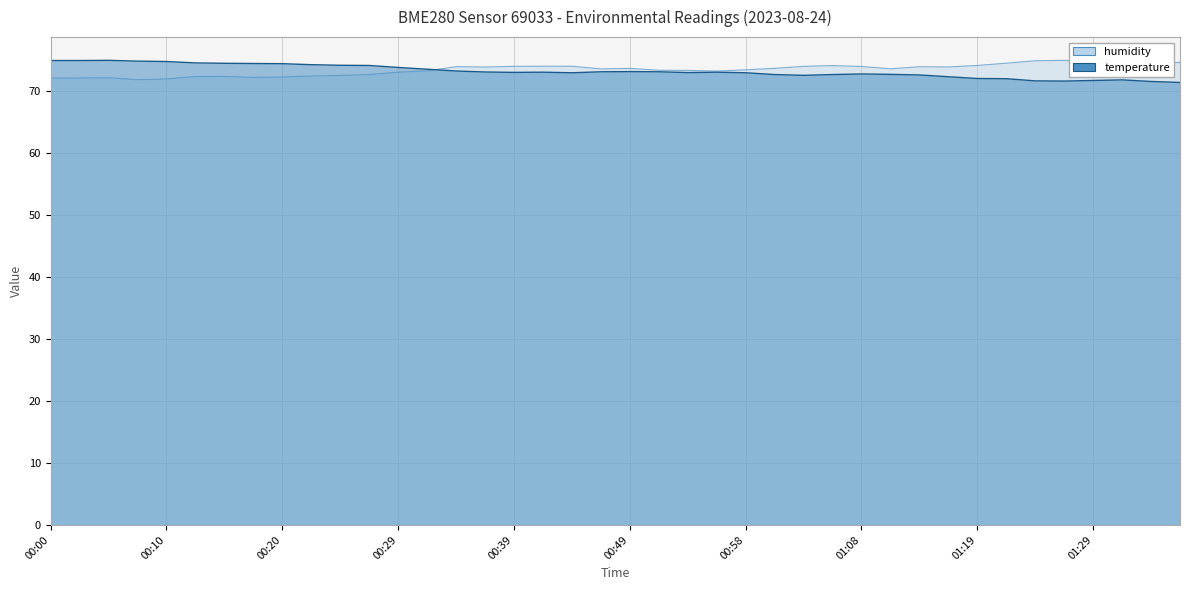

Reading left to right, transcribe all the data shown in this chart.

temperature: 74.9	74.9	74.9	74.8	74.7	74.5	74.5	74.4	74.4	74.2	74.1	74.1	73.8	73.5	73.2	73.1	73.0	73.0	72.9	73.1	73.1	73.1	73.0	73.0	72.9	72.6	72.5	72.6	72.7	72.7	72.6	72.3	72.0	72.0	71.6	71.6	71.7	71.8	71.5	71.4
humidity: 72.1	72.1	72.1	71.8	71.9	72.3	72.3	72.2	72.2	72.4	72.5	72.6	73.0	73.2	73.9	73.8	74.0	74.0	74.0	73.5	73.6	73.3	73.3	73.2	73.4	73.6	74.0	74.1	73.9	73.6	73.9	73.9	74.1	74.5	74.9	74.9	74.6	74.7	74.4	74.6